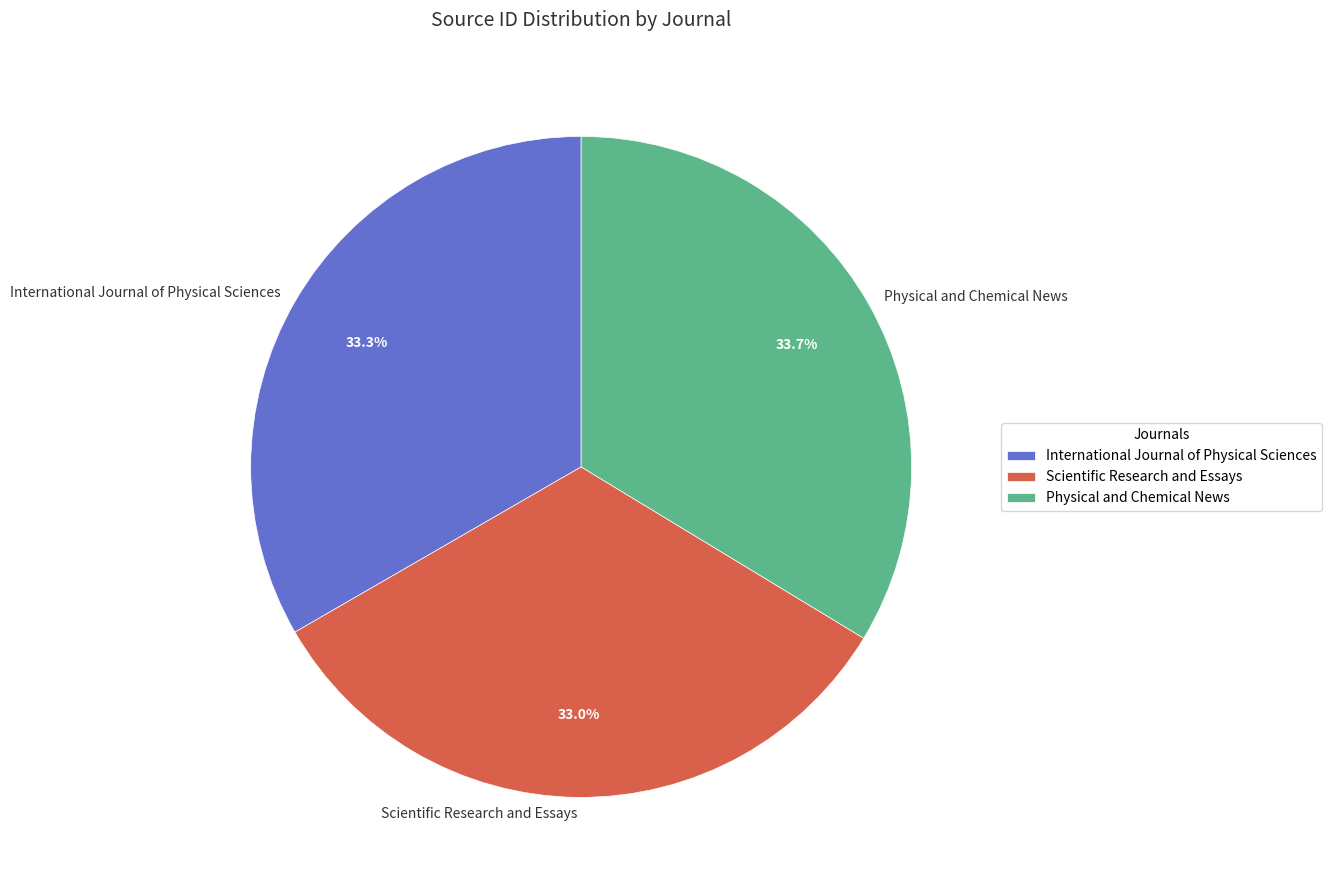

Is it true that Scientific Research and Essays is 47% of the pie?

False